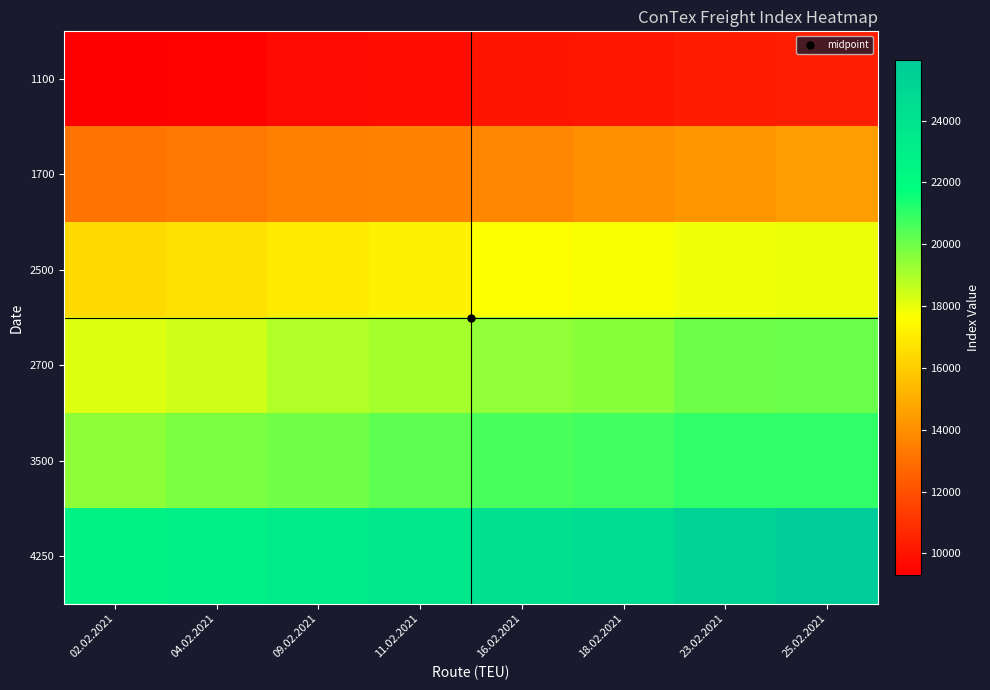

How many categories are shown in the chart?

8